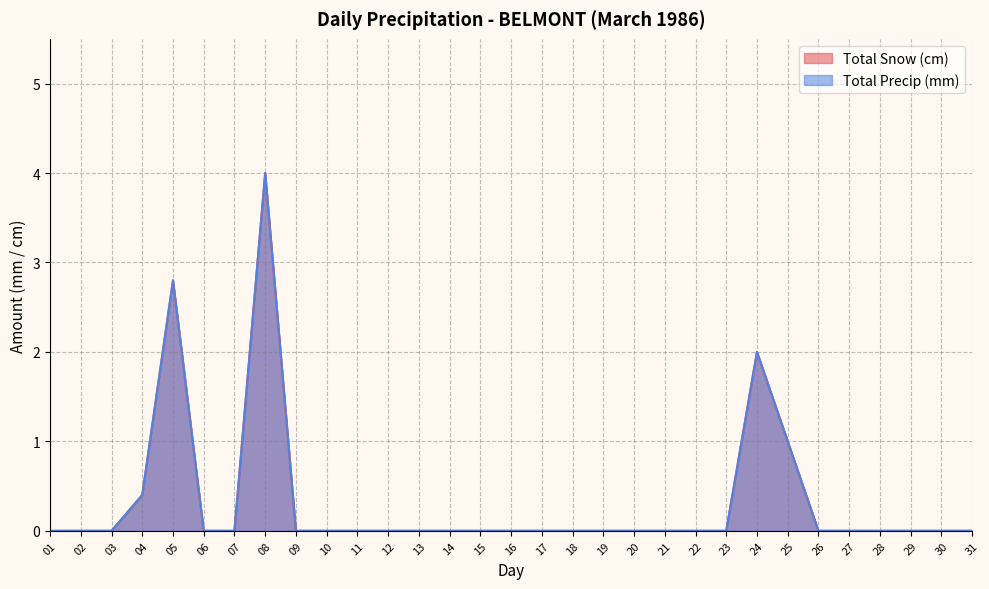

What are all the series names shown in the legend?

Total Snow (cm), Total Precip (mm)